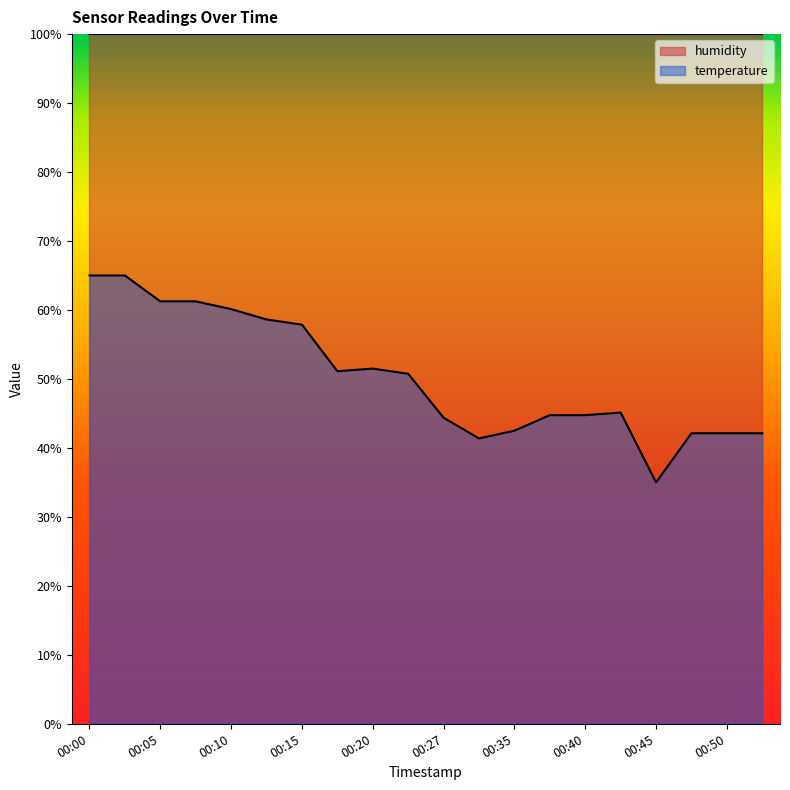

What is the ratio of the value at 00:37 to the value at 00:45?

1.3